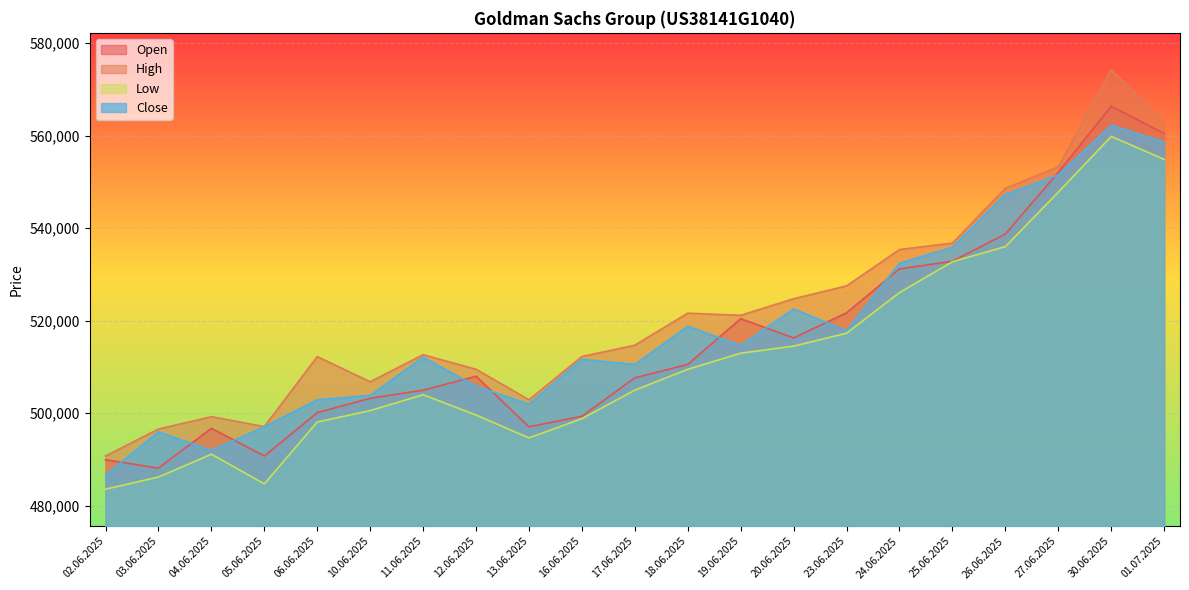

What is the maximum value for High?

574199